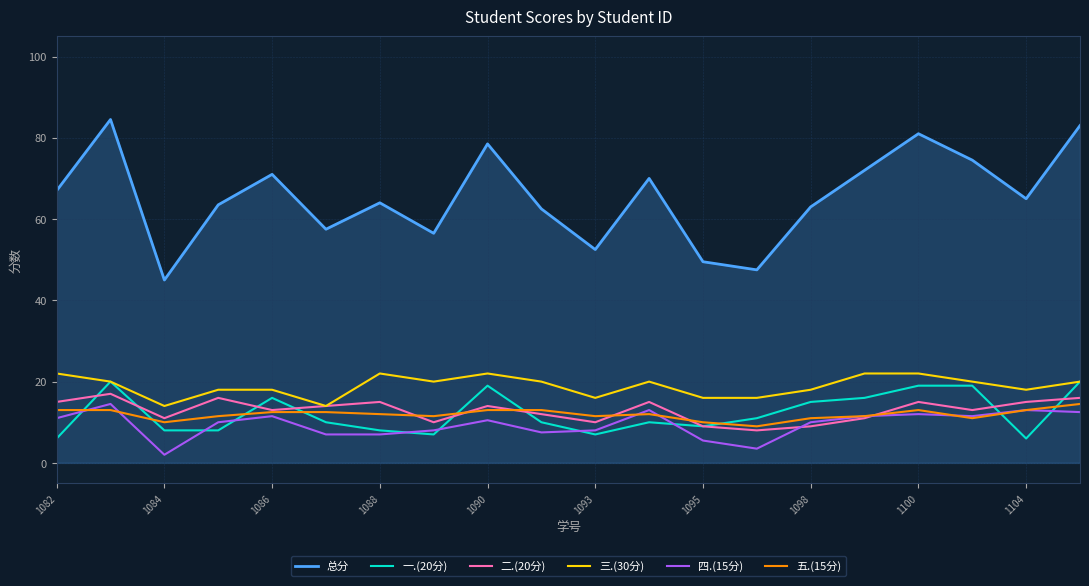

True or false: 总分 and 五.(15分) intersect in this chart.

False